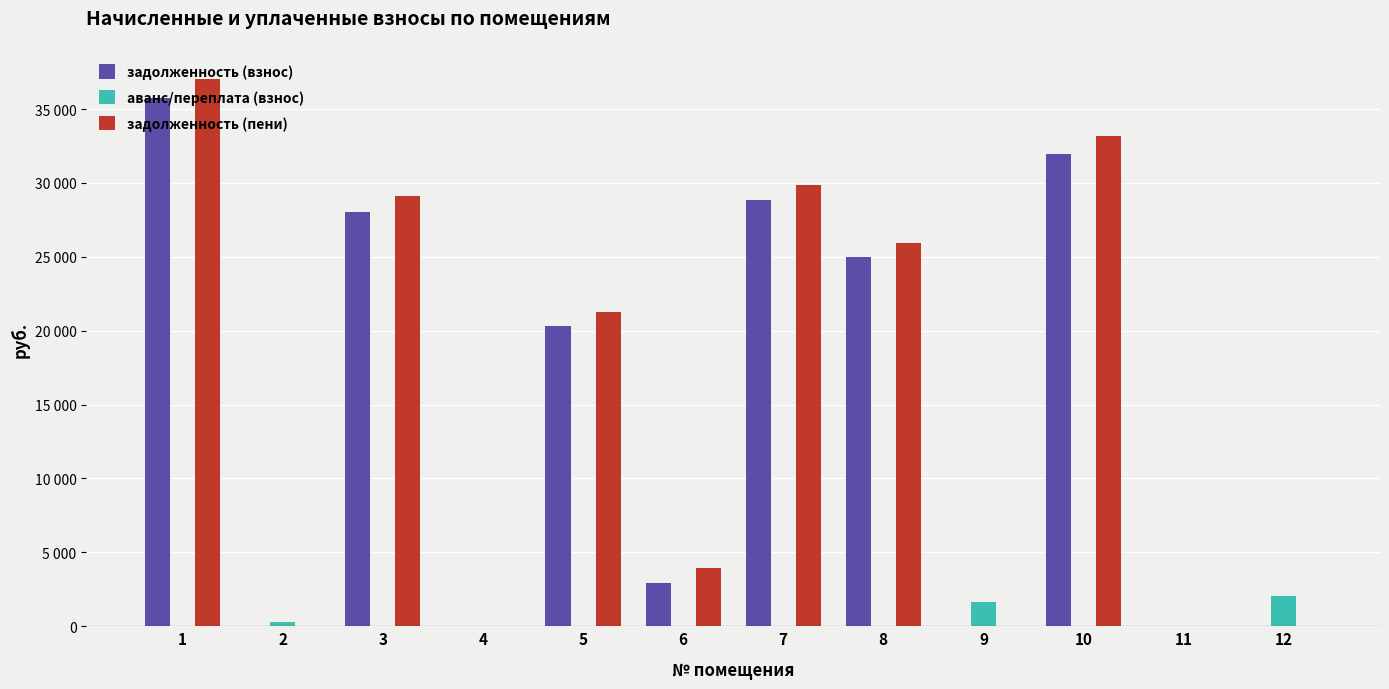

What are all the series names shown in the legend?

задолженность (взнос), аванс/переплата (взнос), задолженность (пени)